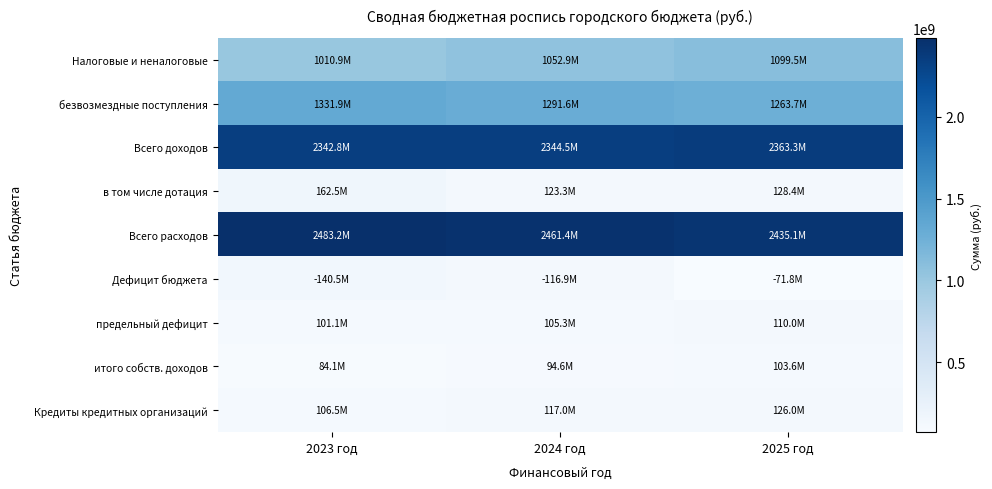

What is the difference between the highest and lowest values at 2024 год?

2366811078.5